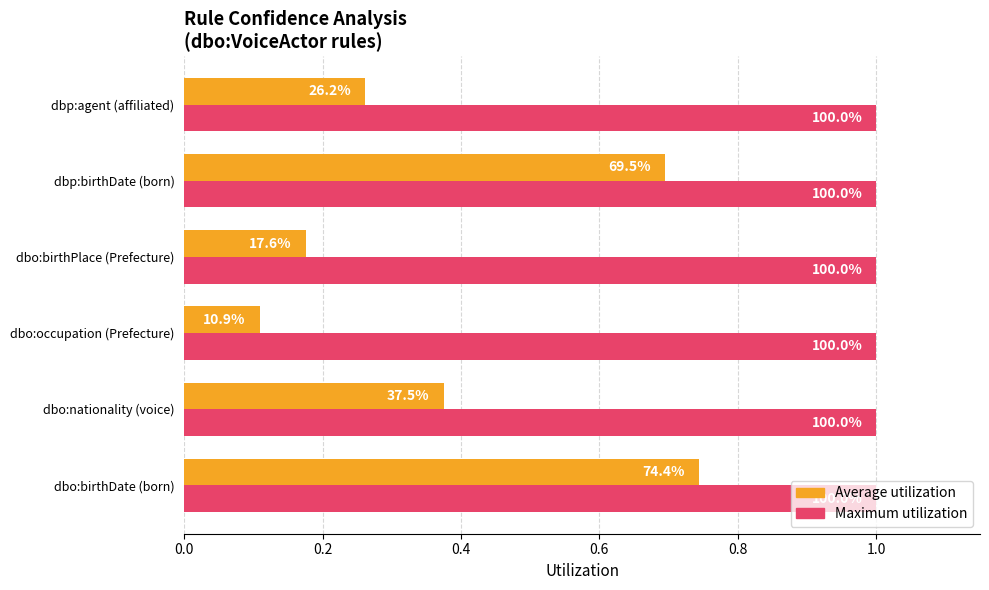

What are all the series names shown in the legend?

Average utilization, Maximum utilization